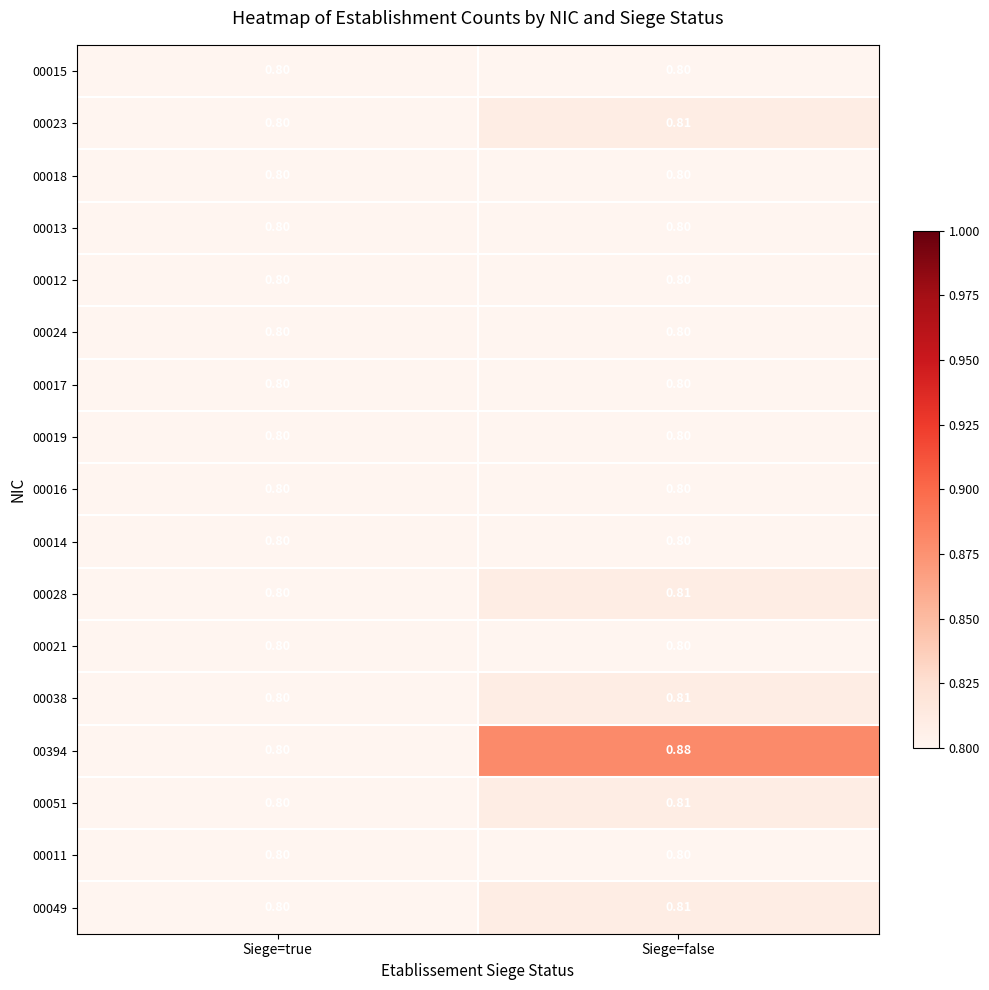

Is the value of 00024 at Siege=true greater than the value of 00051 at Siege=false?

No